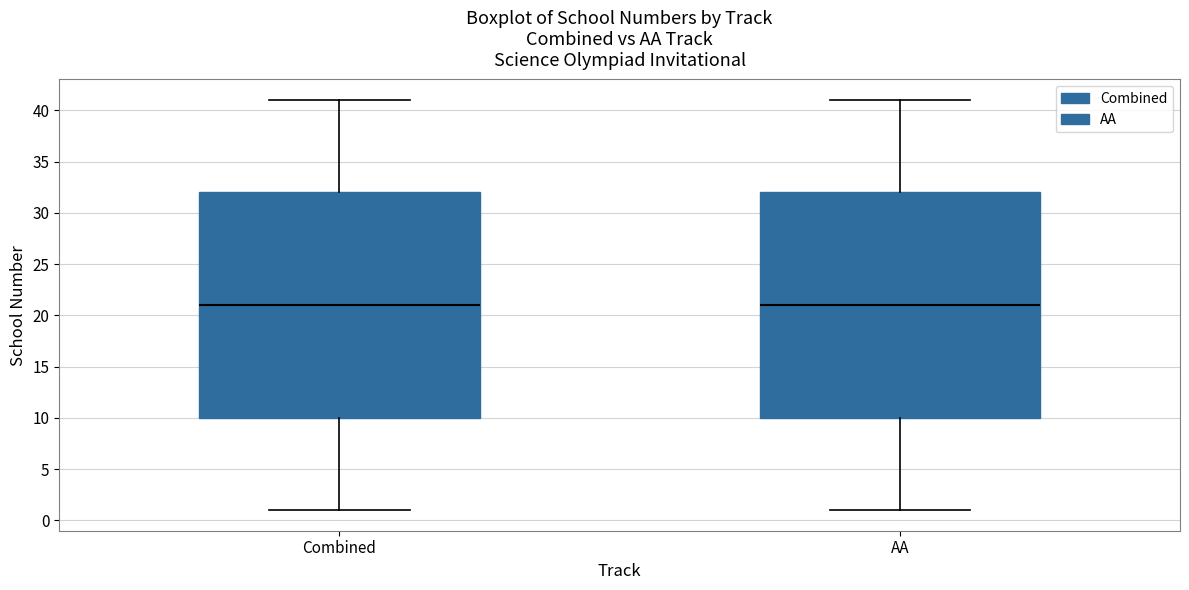

Reading left to right, transcribe this box plot: for each box, give where its median line is, the range the box spans, and where its two whiskers end, as read against the y-axis. The values are not printed on the chart, so give them approximately, as read against the axis.

Combined: median 21, box 10 to 32, whiskers 1 to 41
AA: median 21, box 10 to 32, whiskers 1 to 41